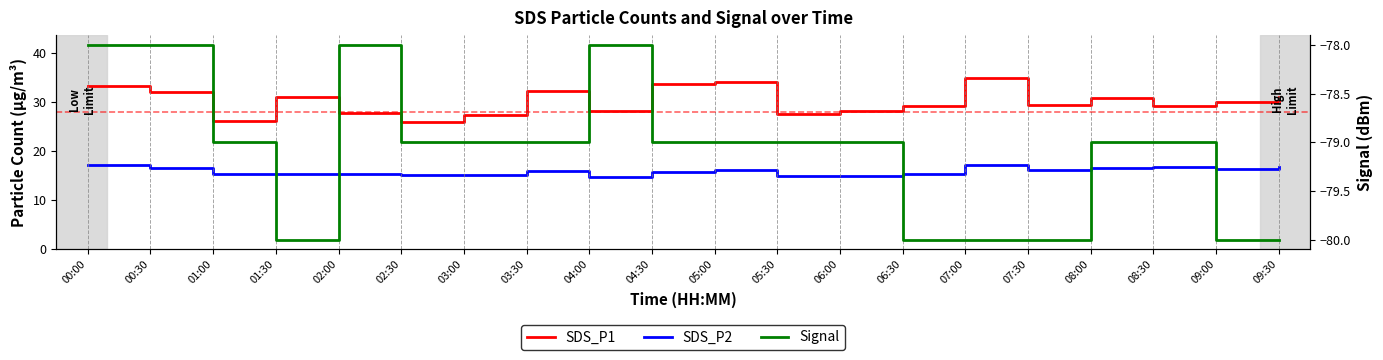

What are all the series names shown in the legend?

SDS_P1, SDS_P2, Signal